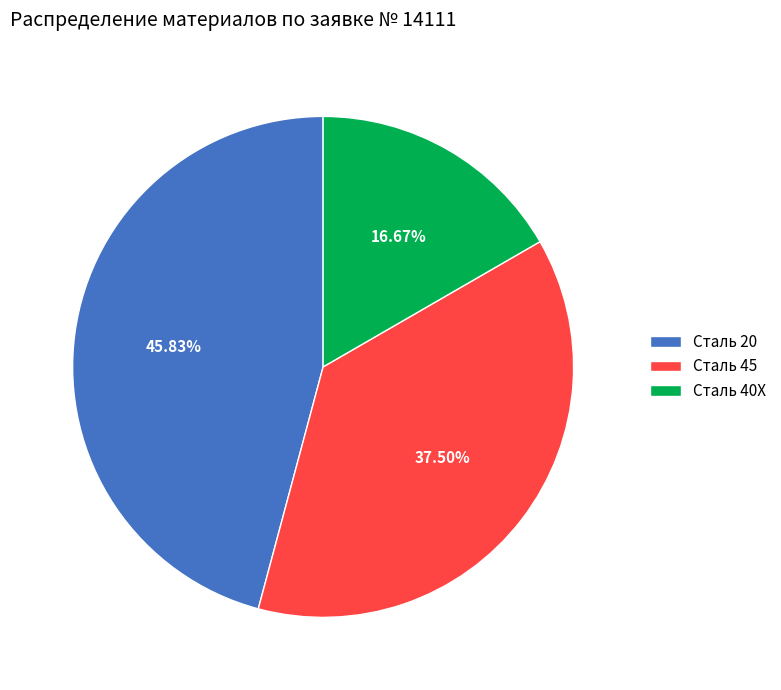

How much of the chart is everything except Сталь 45?

62.5%